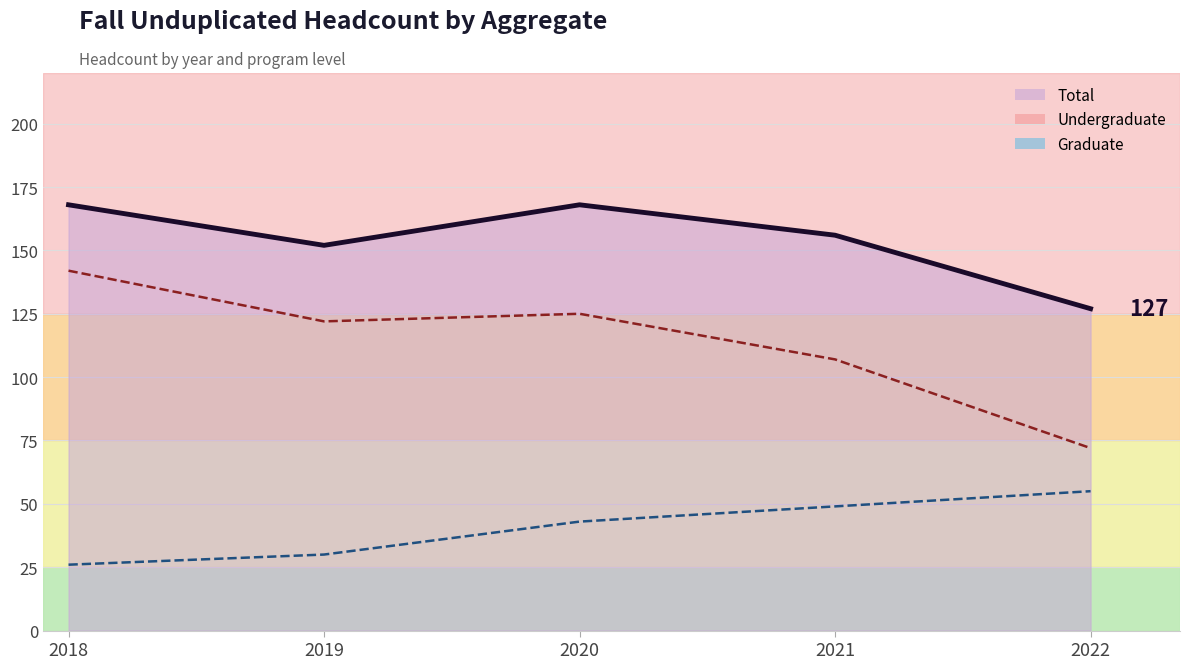

What is the value of the Graduate (line) point at the 5th from the left?

55